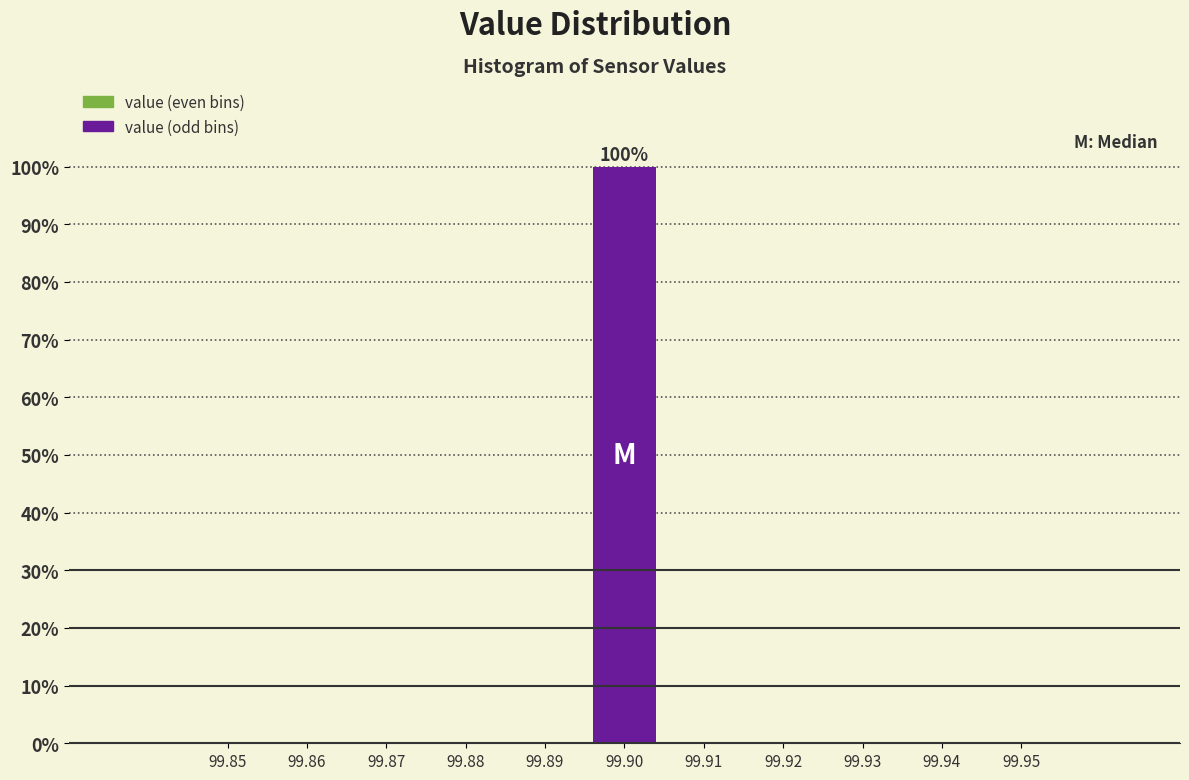

Reading left to right, what are all the values shown in this chart?

99.85=0	99.86=0	99.87=0	99.88=0	99.89=0	99.90=100	99.91=0	99.92=0	99.93=0	99.94=0	99.95=0